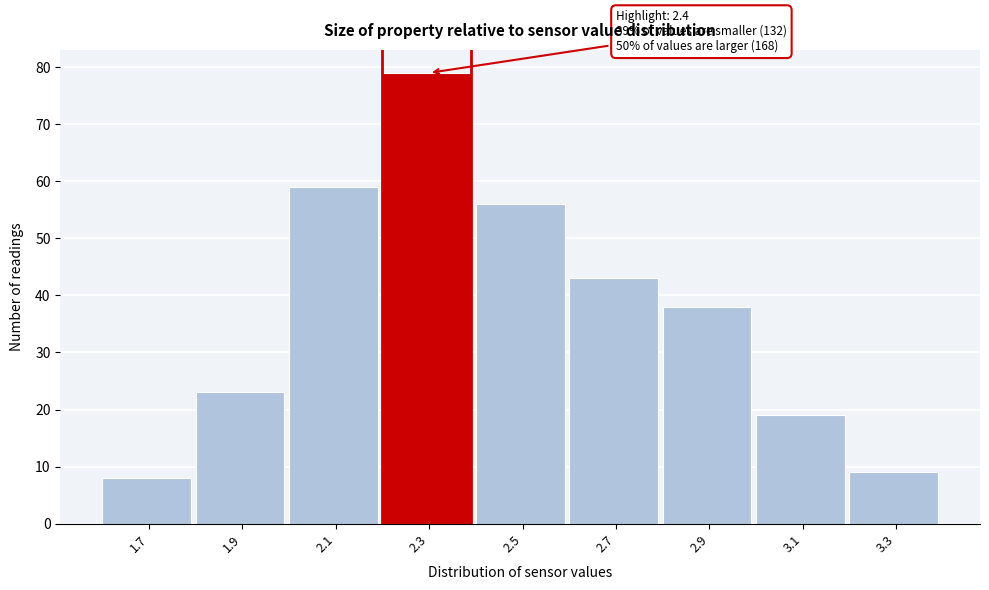

Reading right to left, list all the values displayed in this chart.

9	19	38	43	56	79	59	23	8